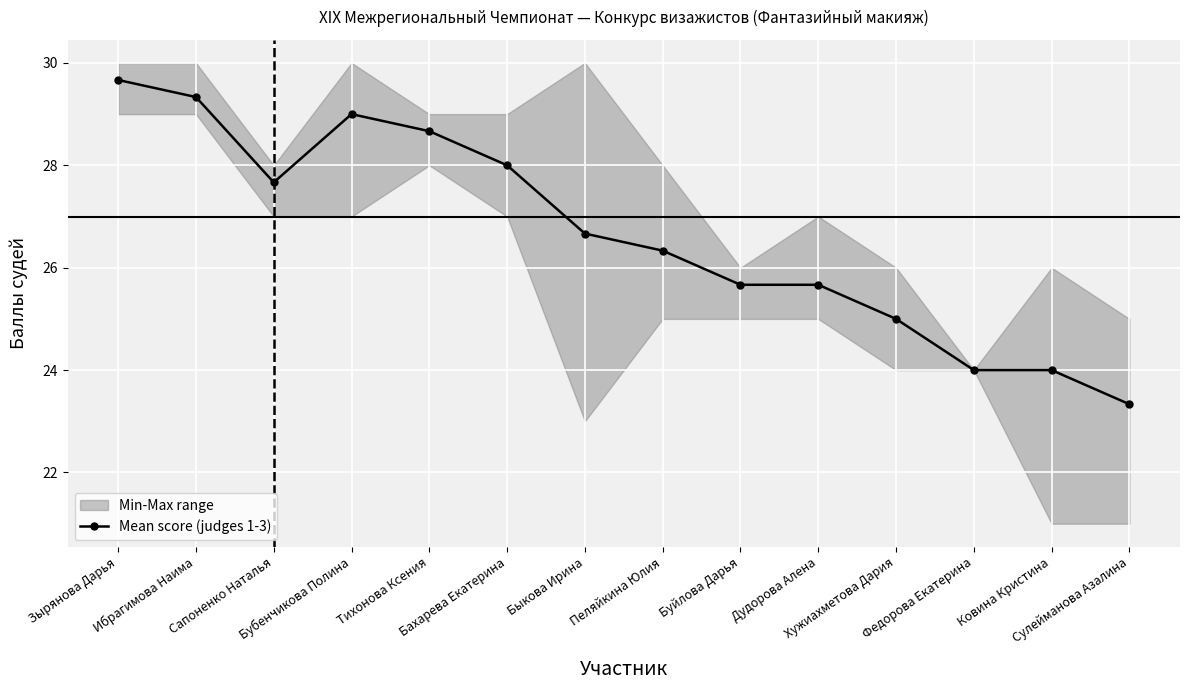

What is the value of the 2nd point from the left?

29.3